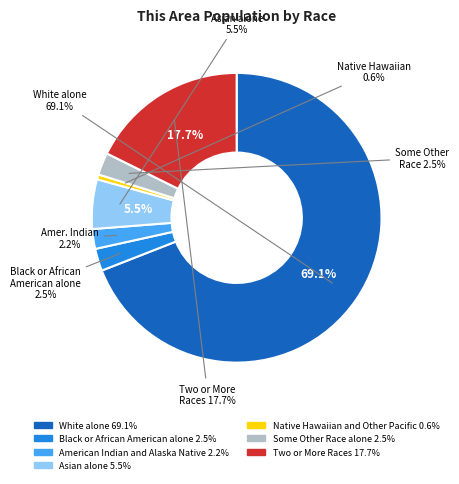

To the nearest percent, what is the average slice percentage?

14%